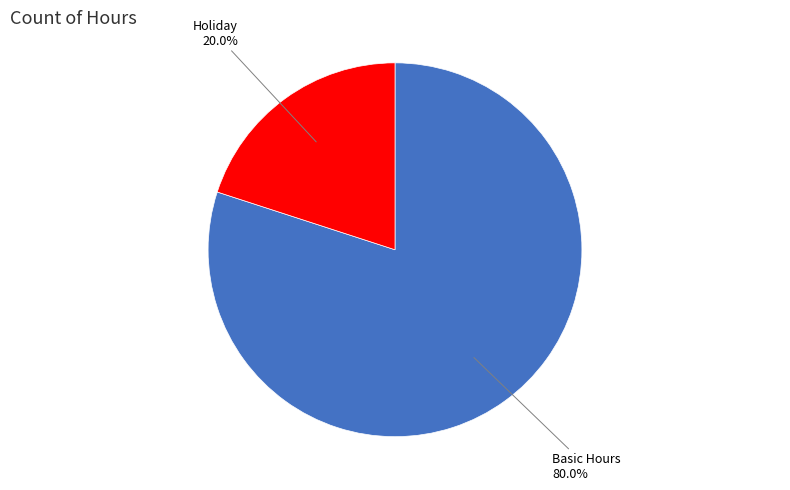

Is there a majority slice in this chart?

Yes